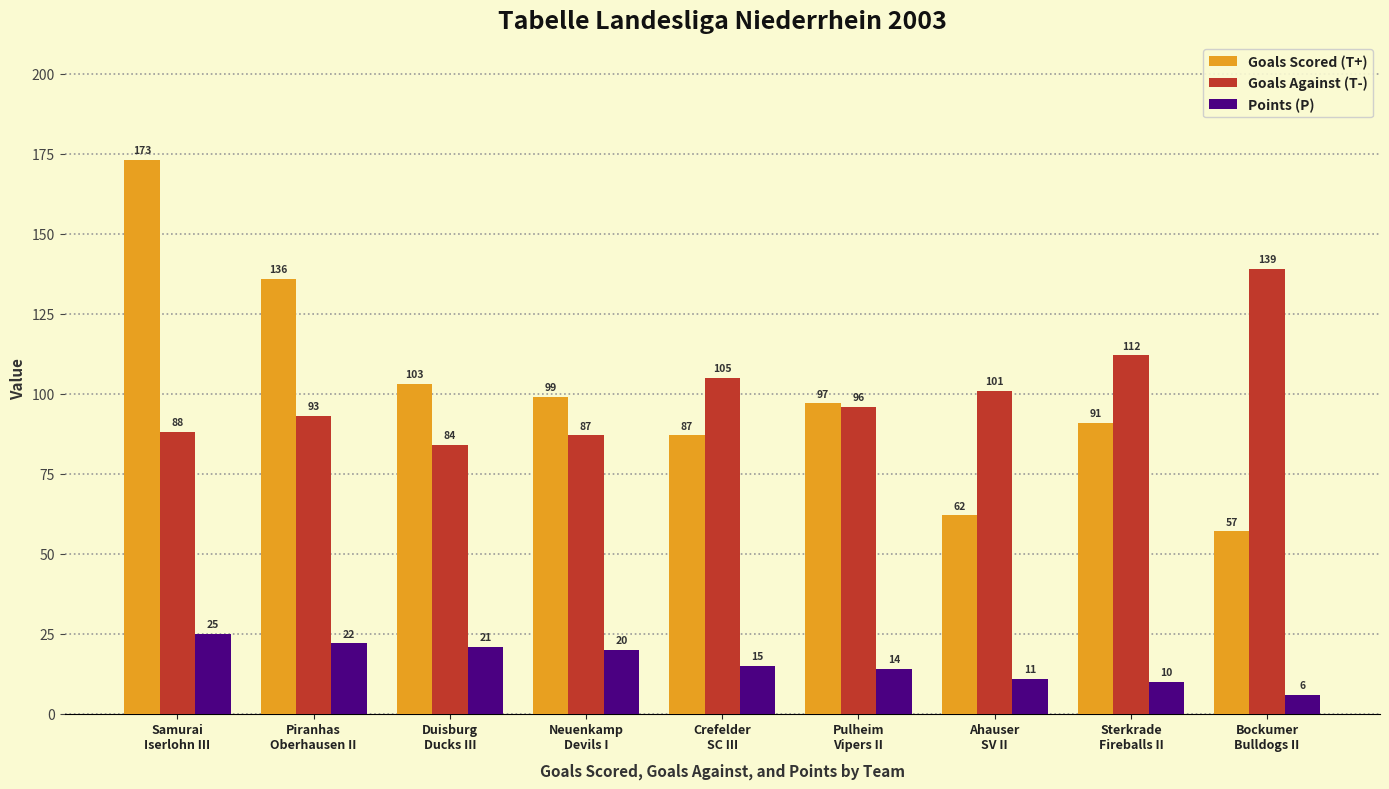

What is the total value across all series at Neuenkamp
Devils I?

206